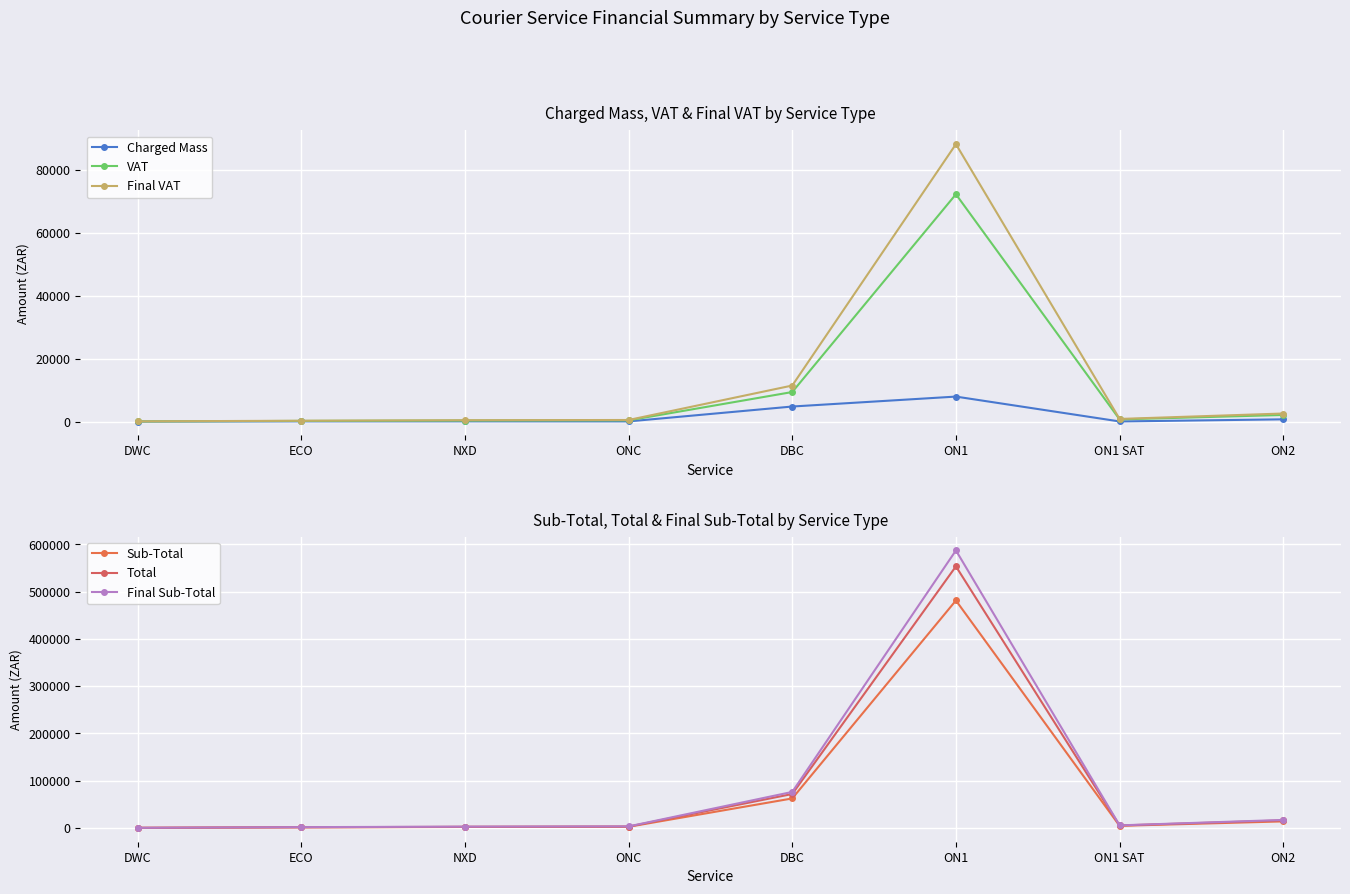

True or false: Final Sub-Total has a value of 831812.8 at ON1.

False